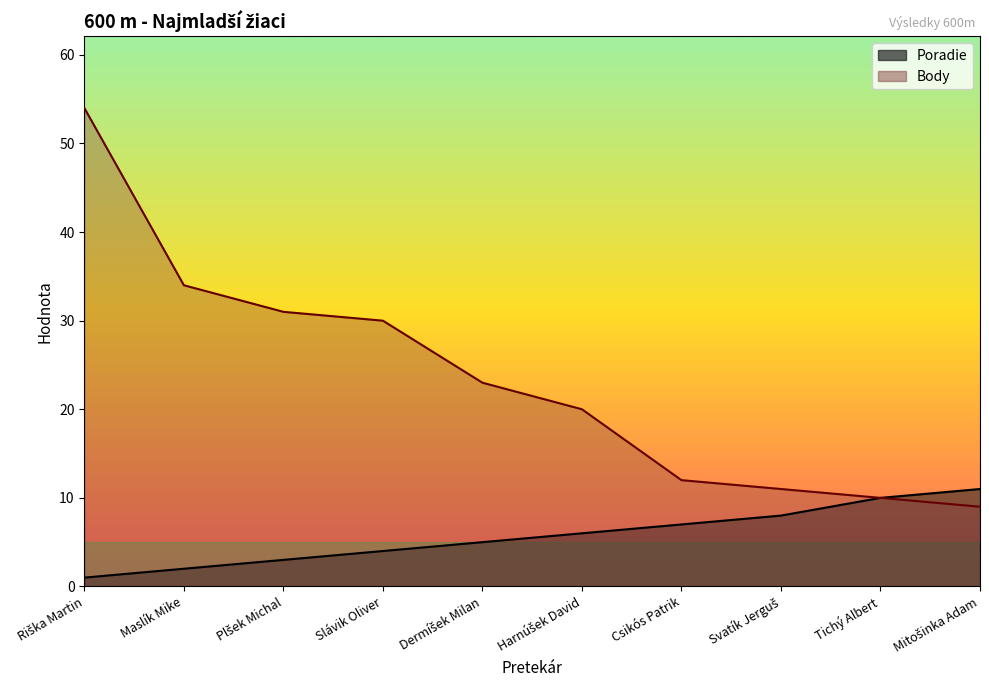

List the labels in order of Poradie value, largest first.

Mitošinka Adam, Tichý Albert, Svatík Jerguš, Csikós Patrik, Harnúšek David, Dermíšek Milan, Slávik Oliver, Plšek Michal, Maslík Mike, Riška Martin